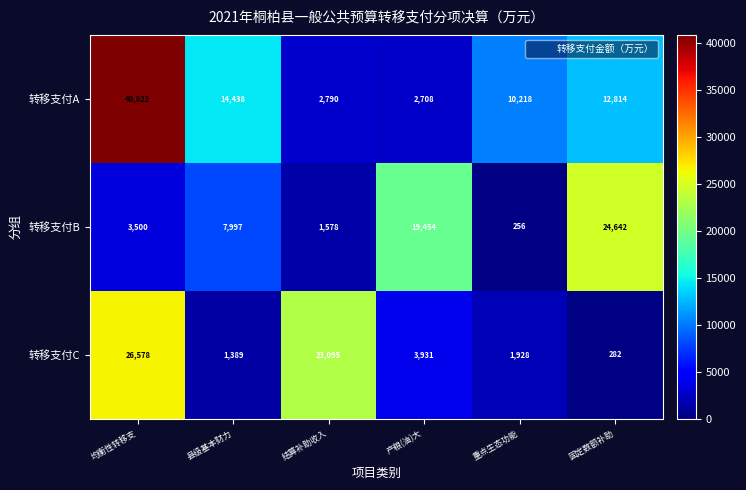

How many data points does each series have?

6